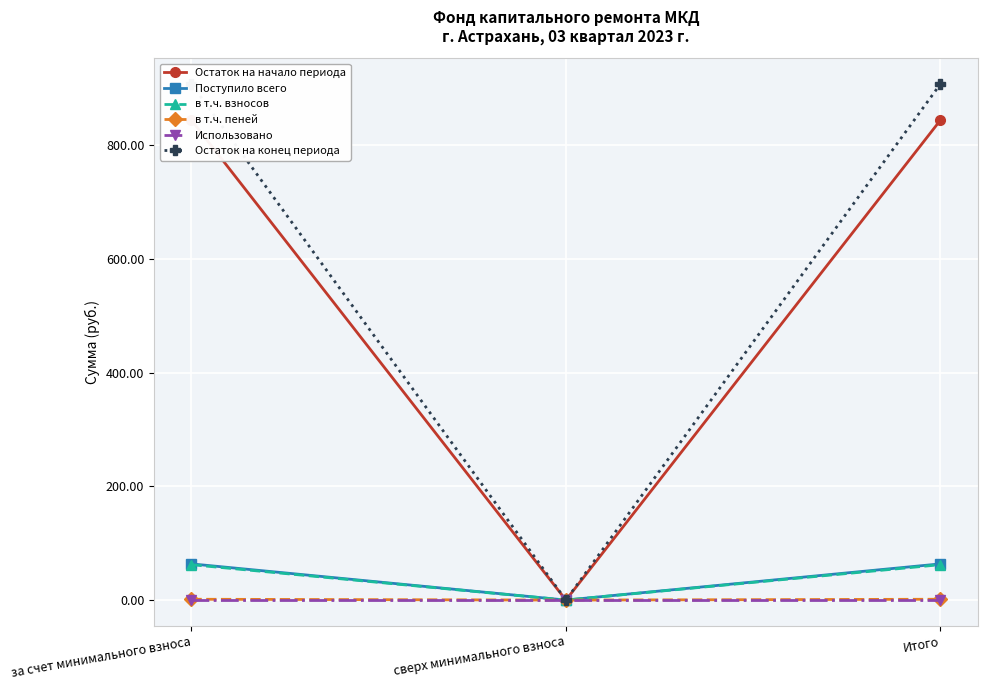

How many series are shown in this chart?

6